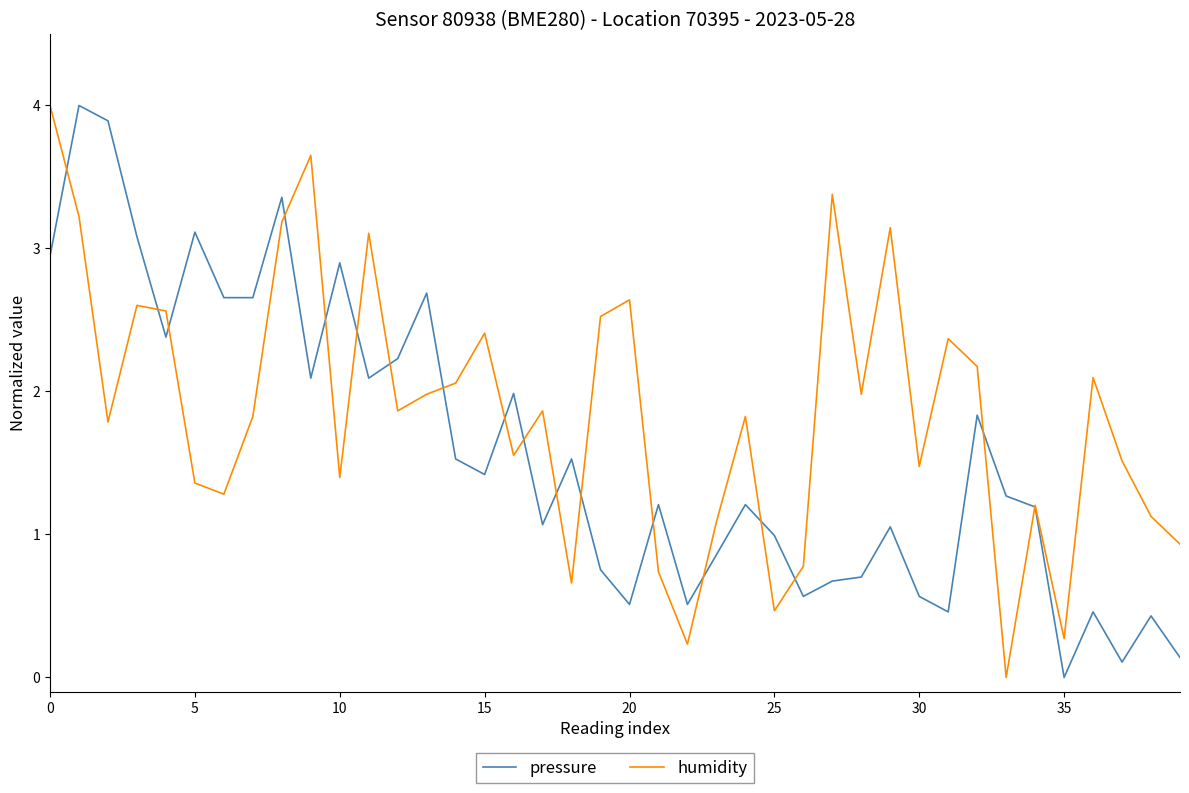

List the series in order of their overall mean, highest first.

humidity, pressure